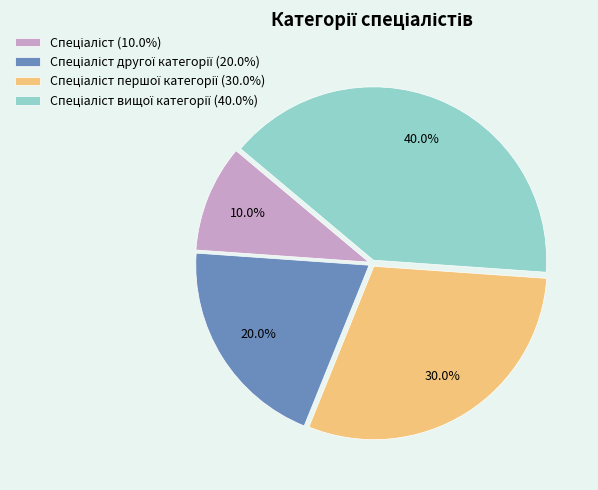

Is there any slice that represents more than half of the pie?

No